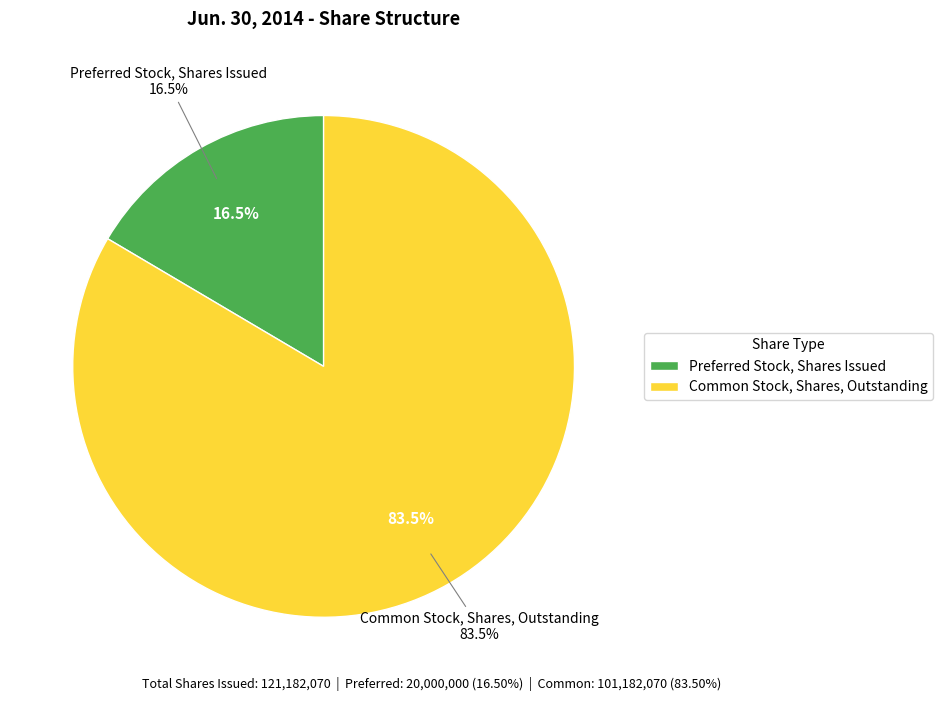

What portion of the pie excludes Preferred Stock, Shares Issued?

83.5%